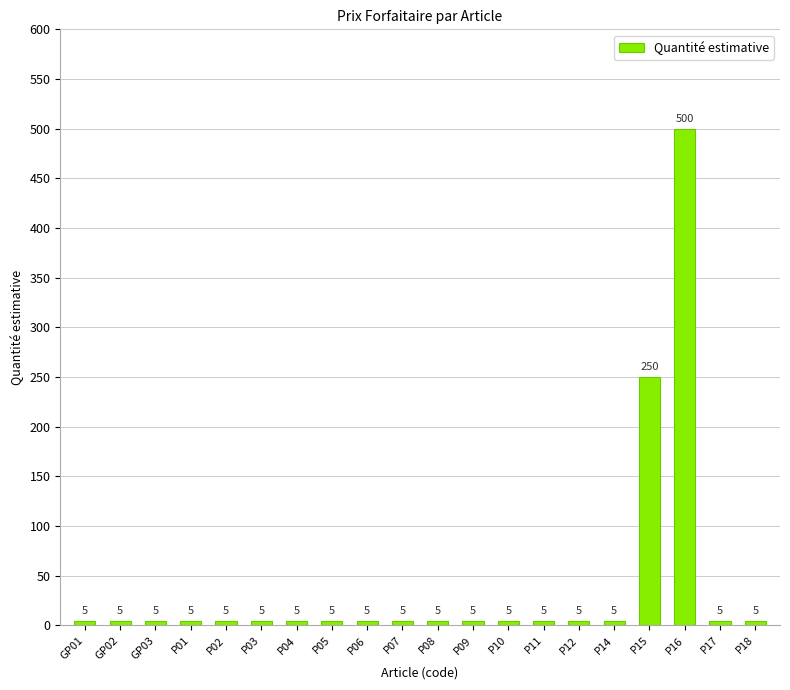

What is the sum of all values?

840